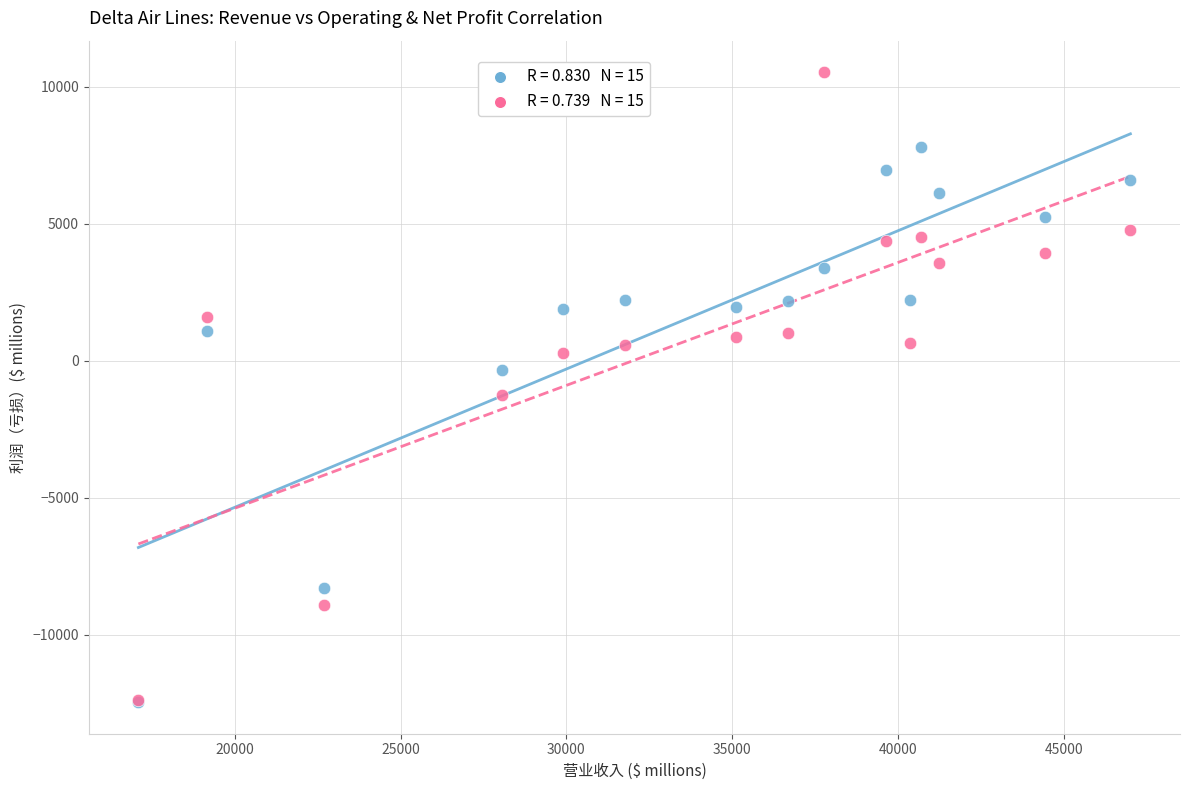

Across all series, what Y value is closest to -964?

-1237